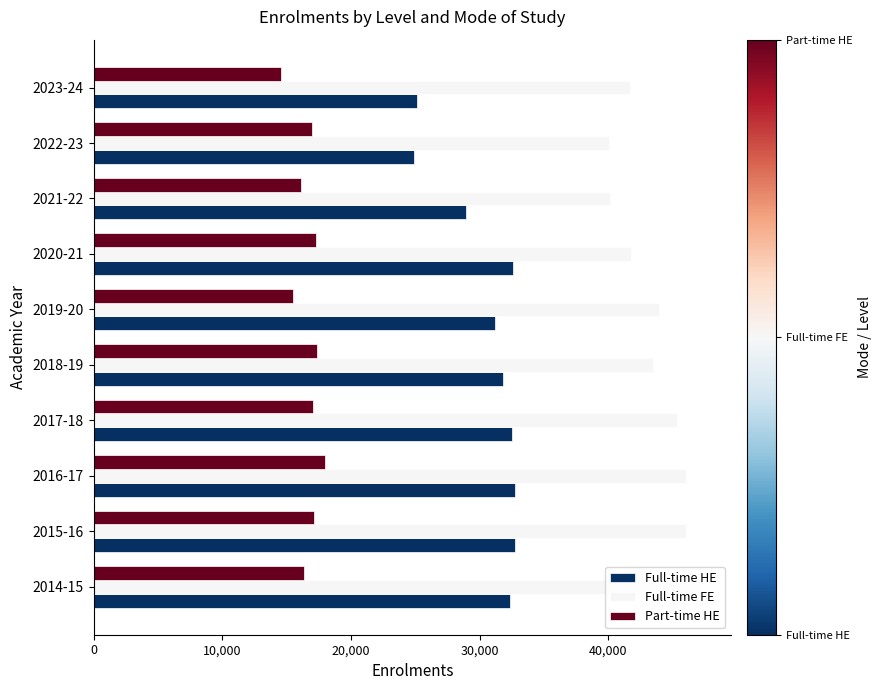

At how many categories does at least one series exceed 33479?

10